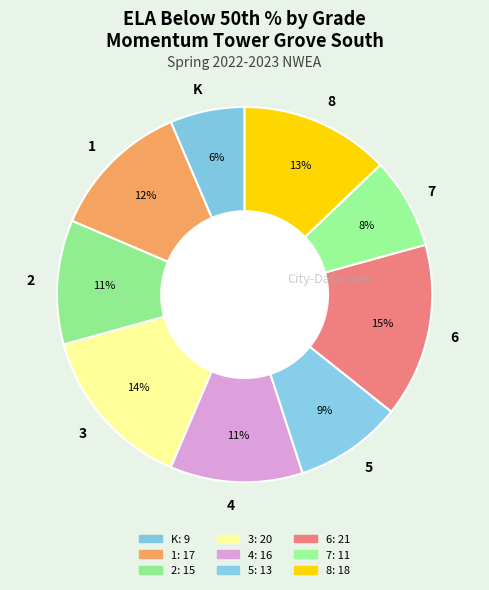

To the nearest percent, what is the difference between the 4 and 3 slice percentages?

3%